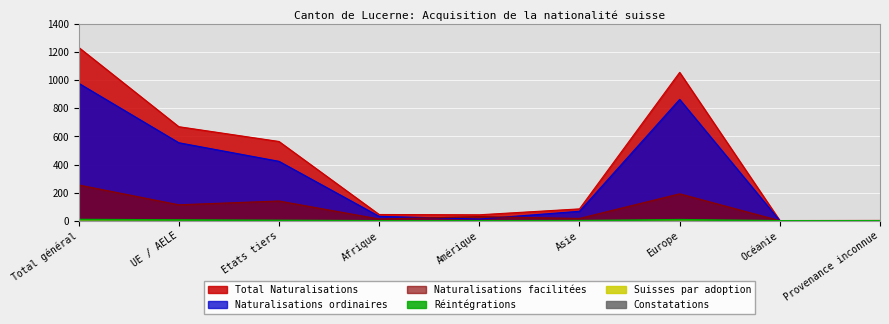

How many values in the Naturalisations ordinaires series are below 68?

4